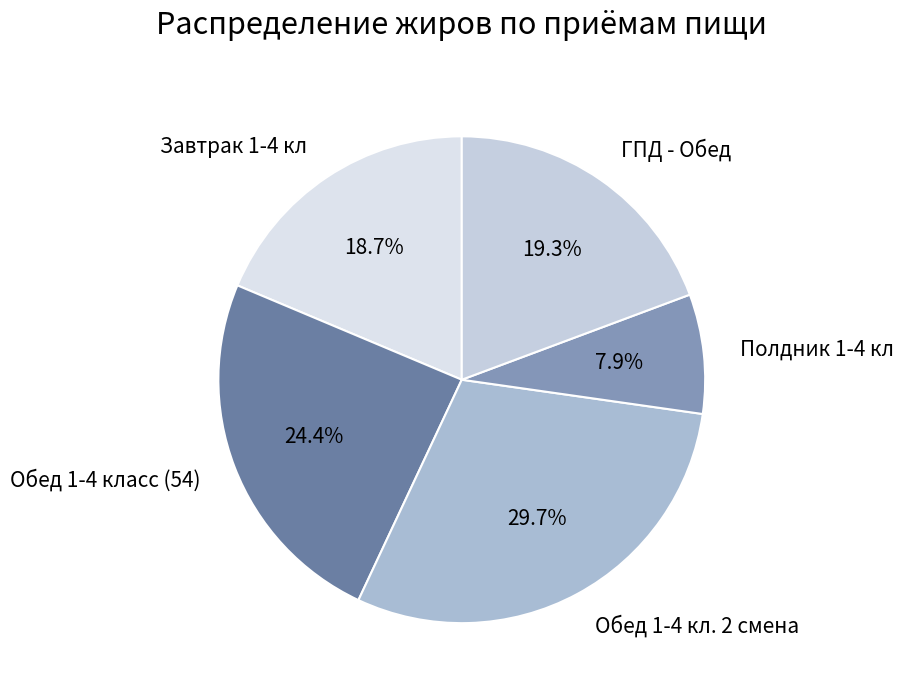

Between Обед 1-4 класс (54) and ГПД - Обед, which is larger?

Обед 1-4 класс (54)